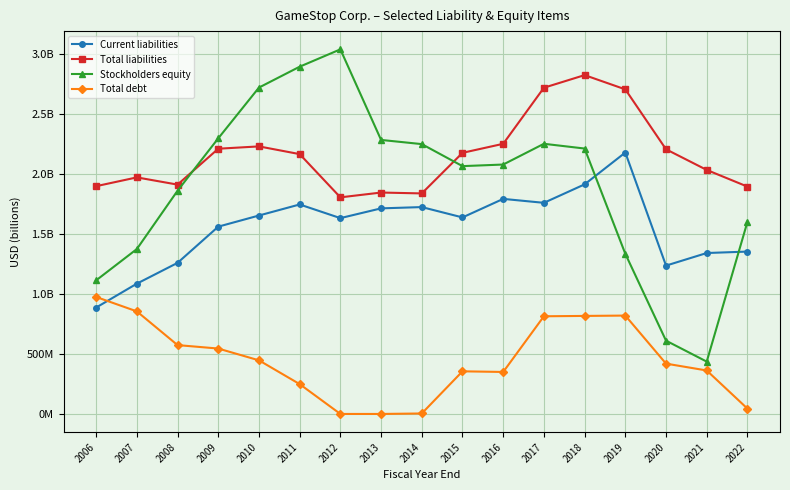

What are all the series names shown in the legend?

Current liabilities, Total liabilities, Stockholders equity, Total debt